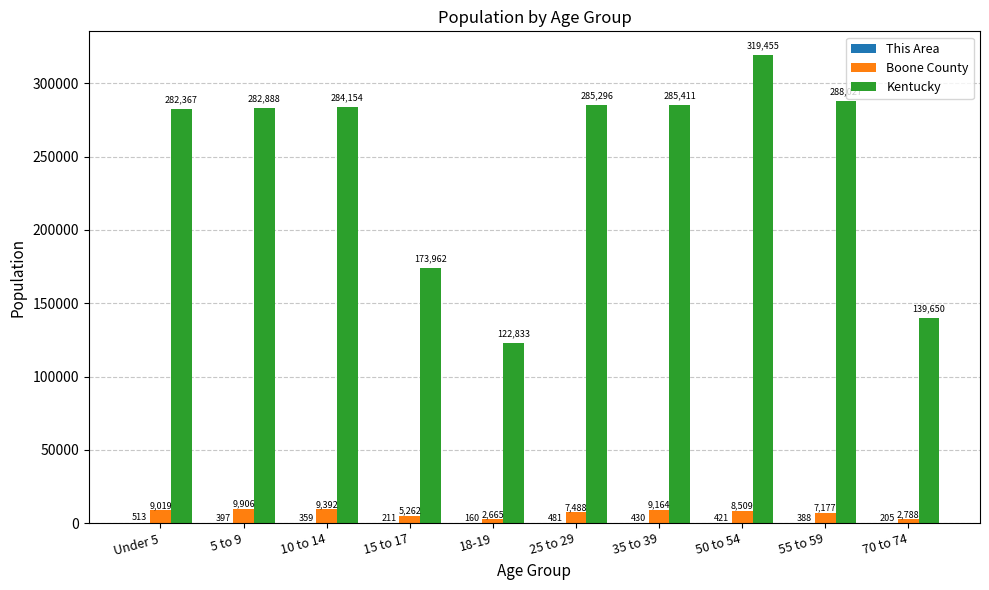

Where is Boone County nearest to the value 6285?

55 to 59